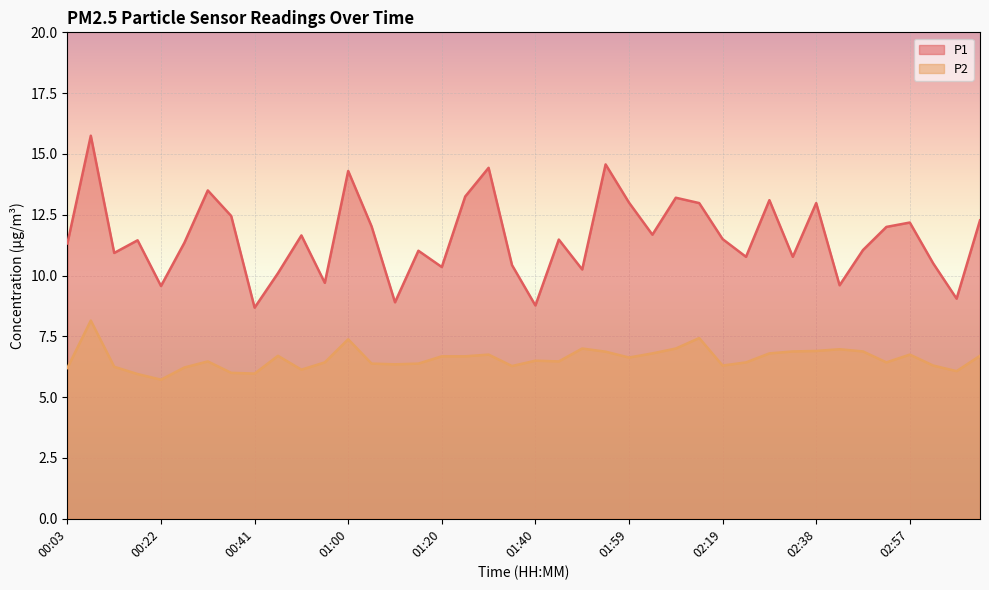

Rank the series at 03:02 from highest to lowest value.

P1, P2